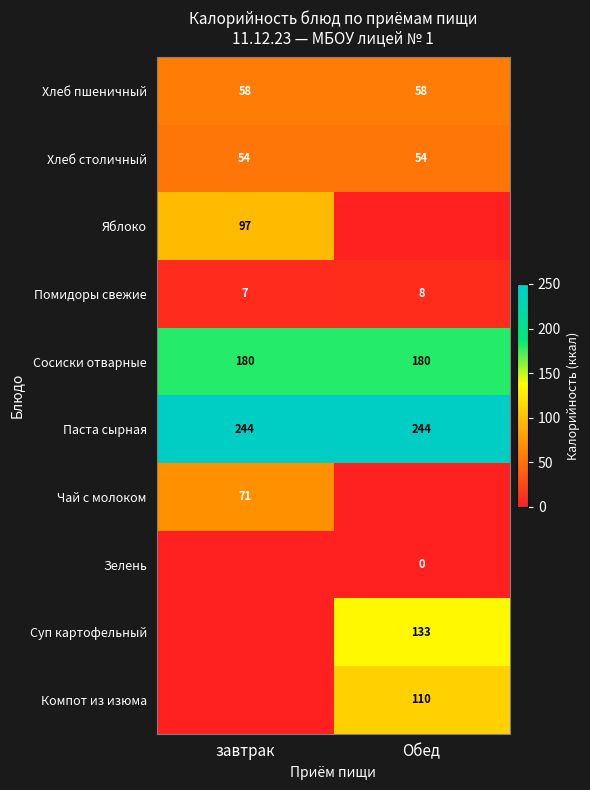

What is the sum of the Паста сырная values at Обед and завтрак?

488